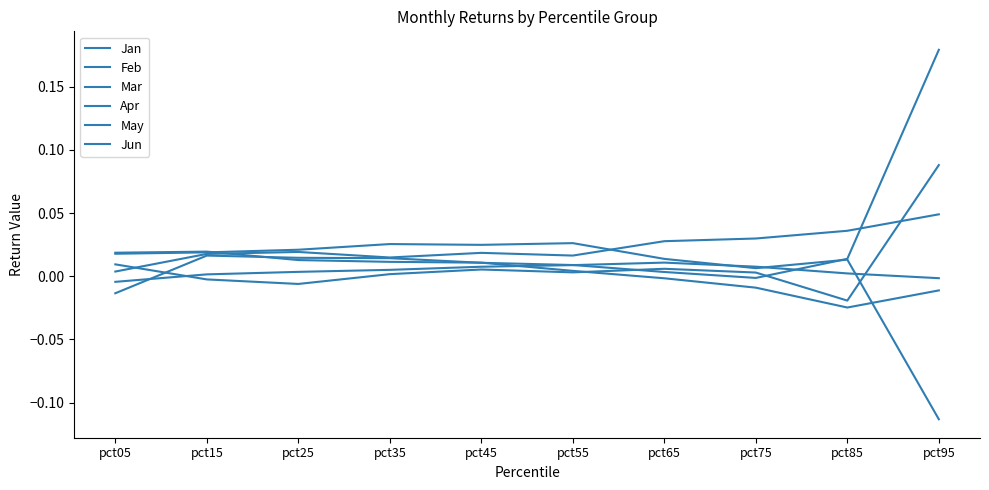

True or false: May and Jun cross at least once.

True